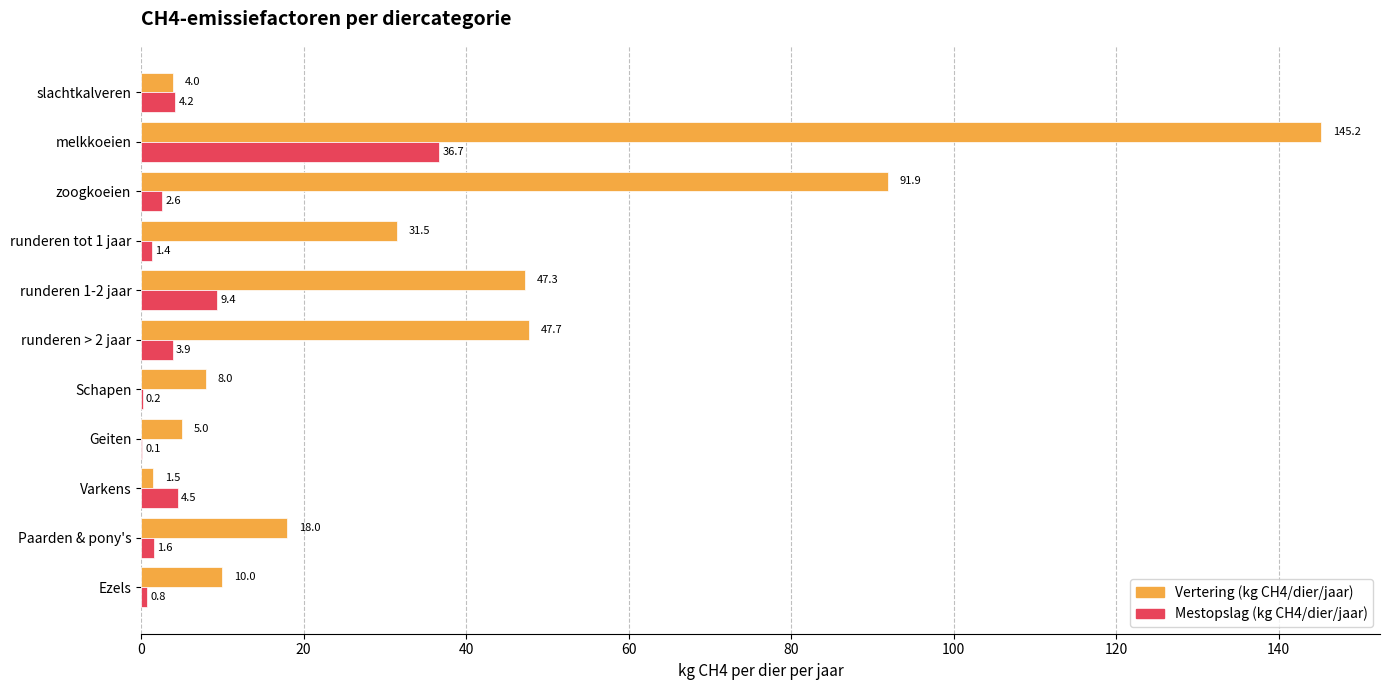

What is the approximate value of Mestopslag (kg CH4/dier/jaar) at slachtkalveren?

4.2